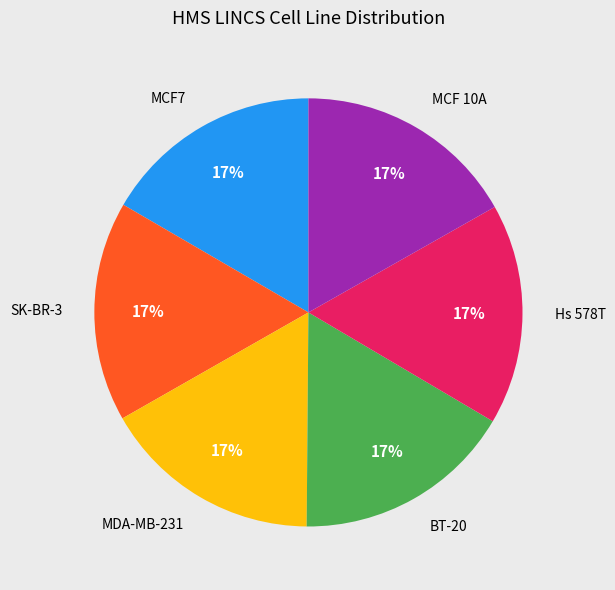

To the nearest percent, what is the combined percentage of MCF7 and MDA-MB-231?

33%